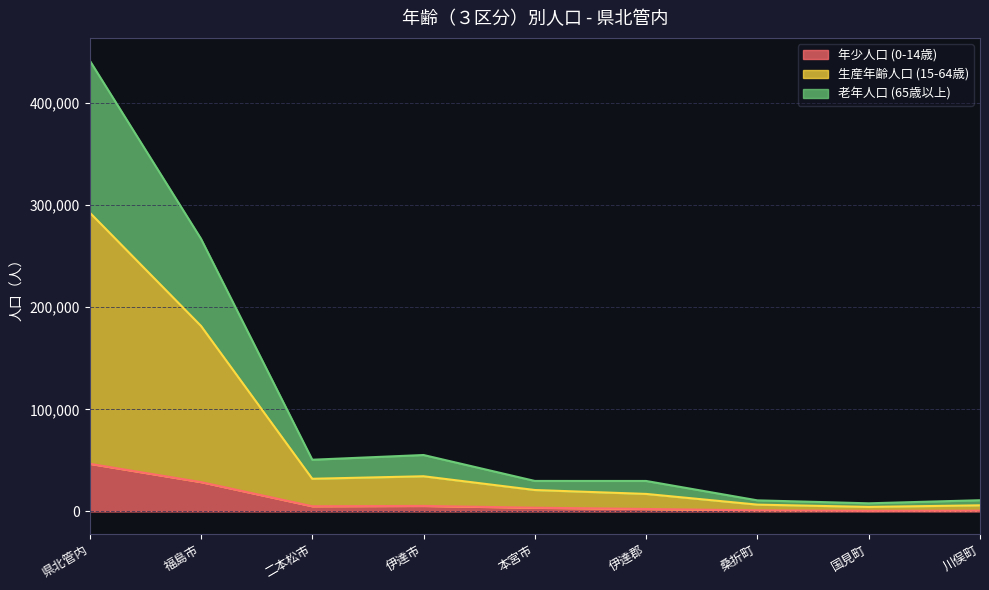

At which category is the sum across all series the highest?

県北管内